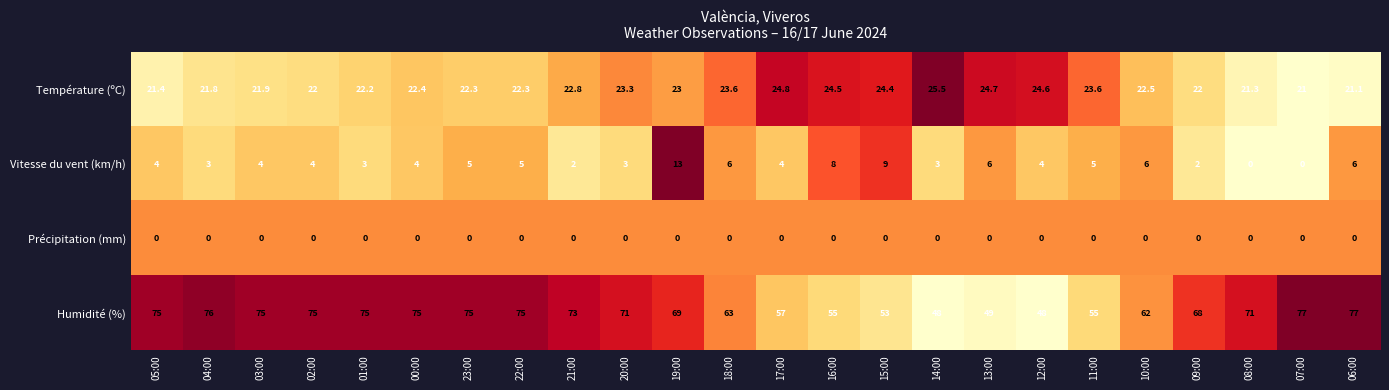

Rank the series by their maximum value, from highest to lowest.

Humidité (%), Température (ºC), Vitesse du vent (km/h), Précipitation (mm)